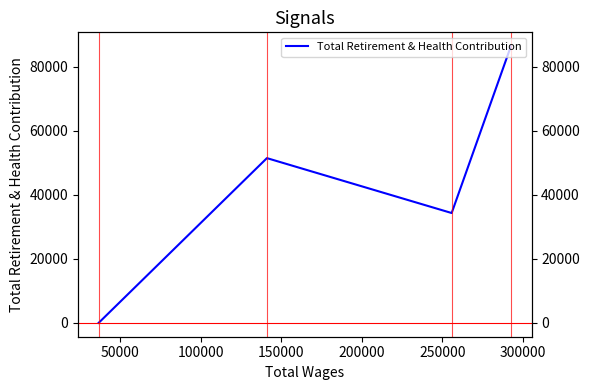

What is the sum of all values?

172049